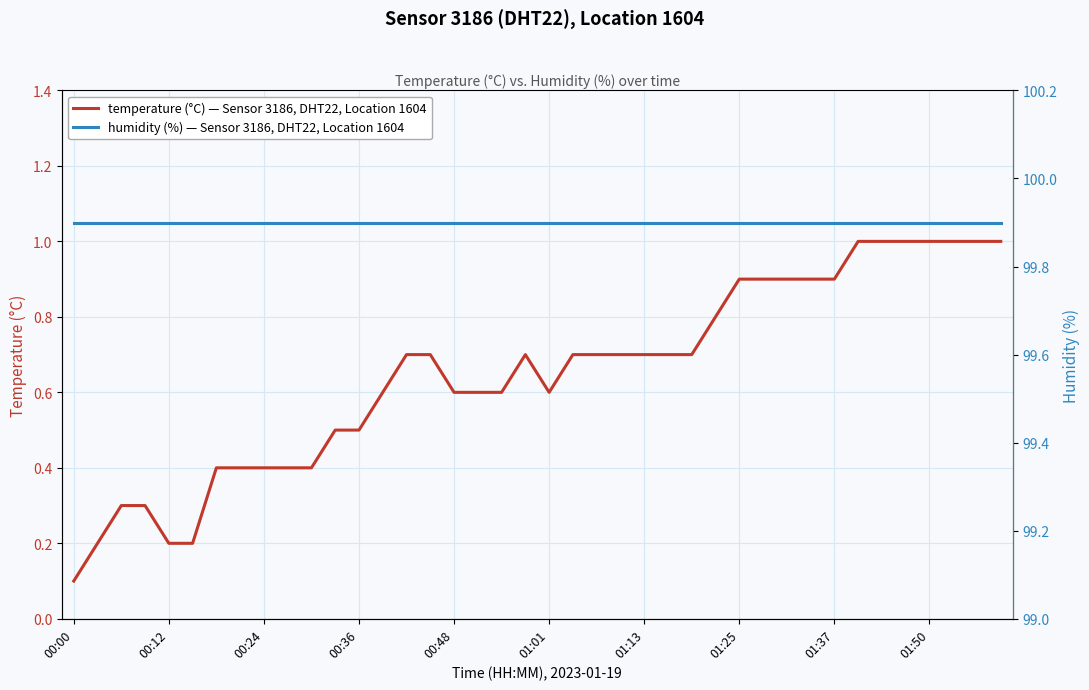

How many lines are shown in the chart?

2